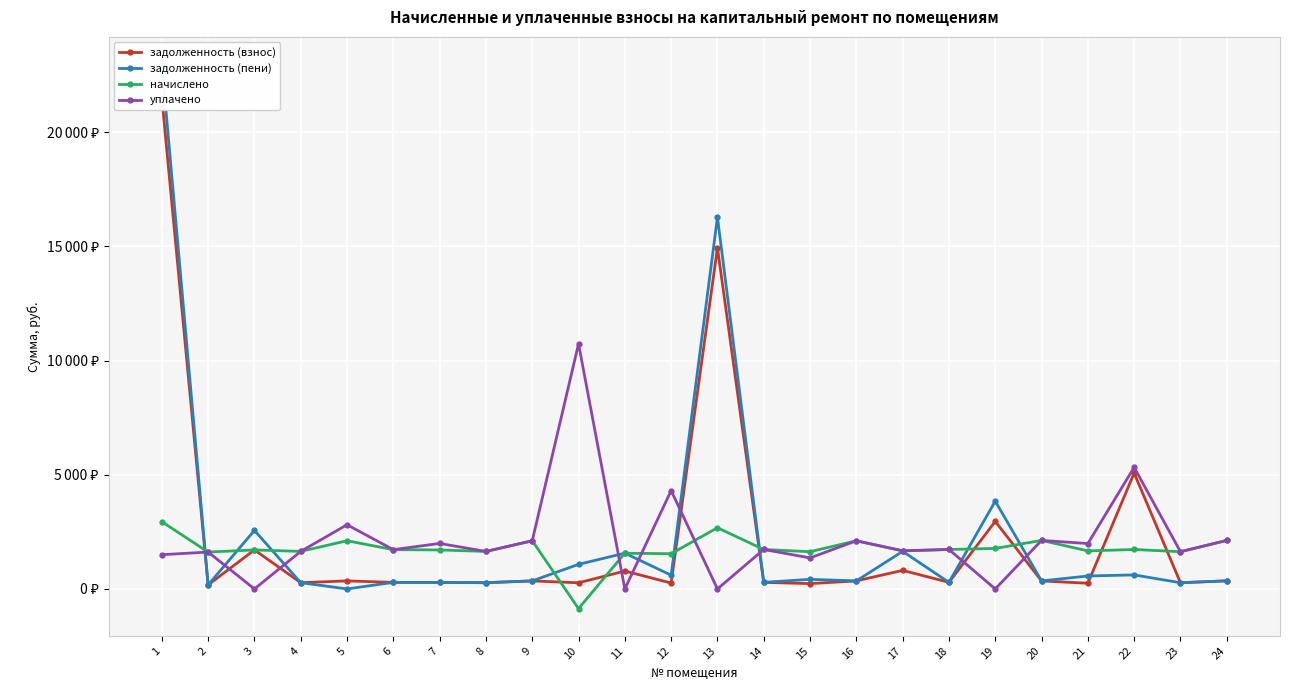

What are all the series names shown in the legend?

задолженность (взнос), задолженность (пени), начислено, уплачено